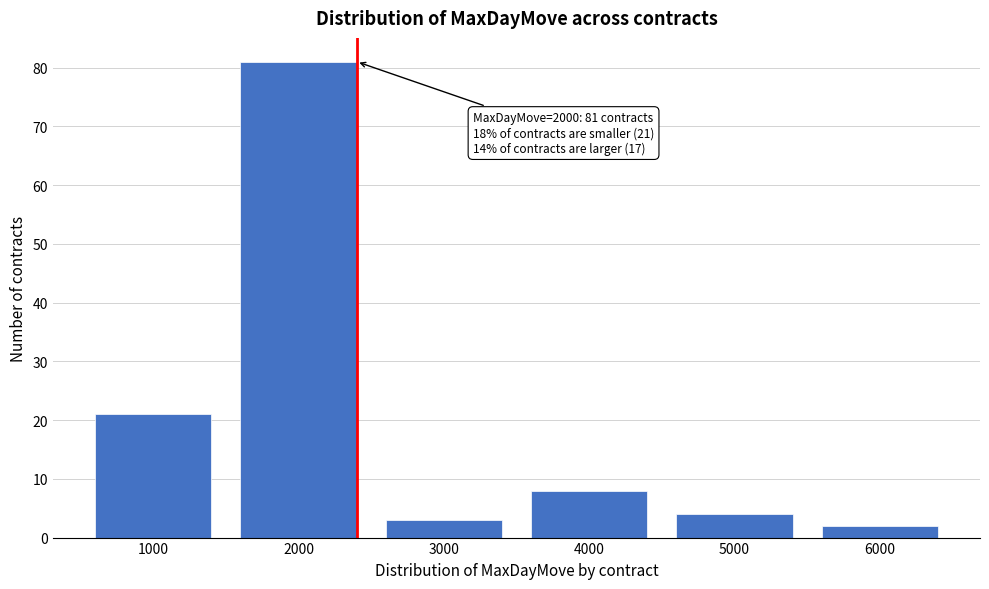

Reading left to right, list all the values displayed in this chart.

21	81	3	8	4	2